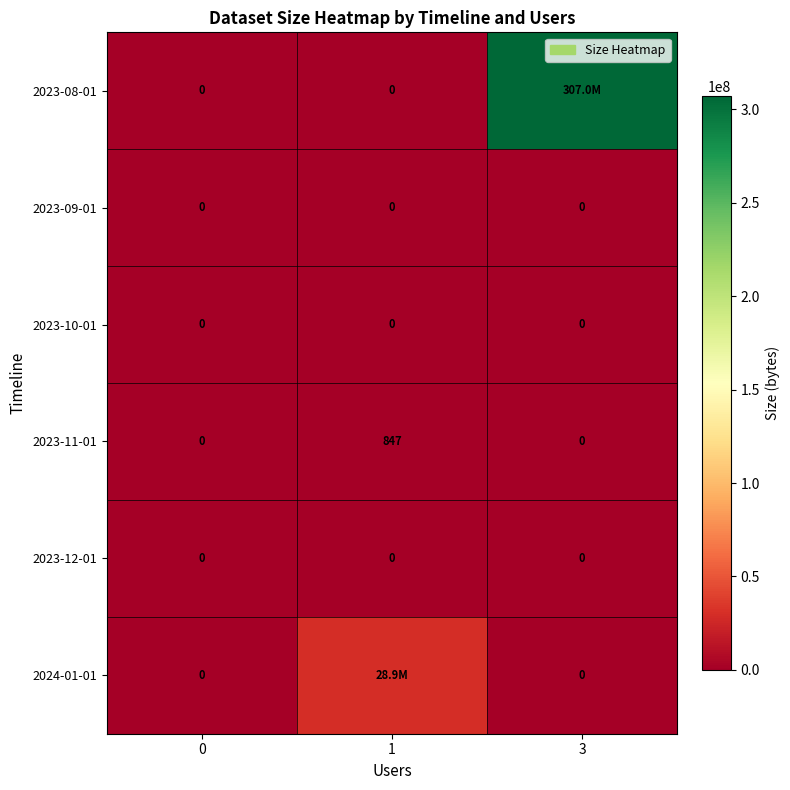

What is the sum of all 2023-11-01 values?

847